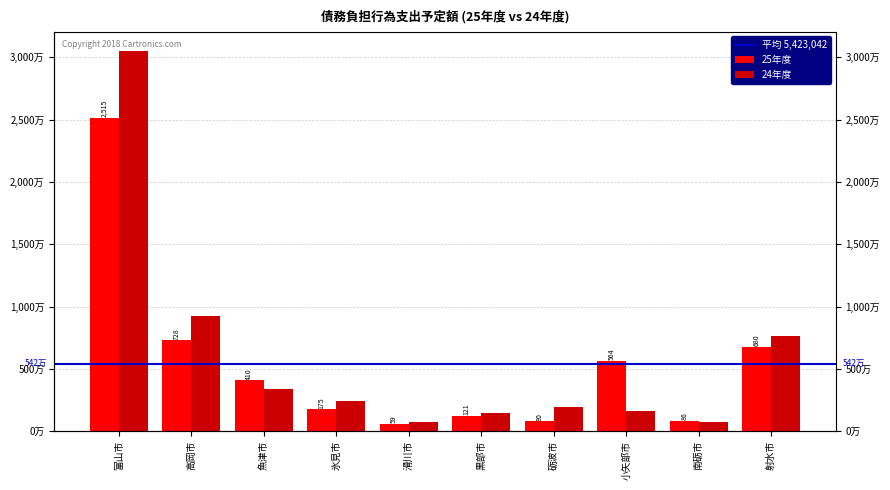

Reading right to left, extract all data points from this chart.

25年度: 6800607	863054	5647153	804255	1219994	592832	1757205	4104552	7289603	25151170
24年度: 7684848	733046	1630965	1957472	1480530	718336	2409411	3416673	9262150	30546022